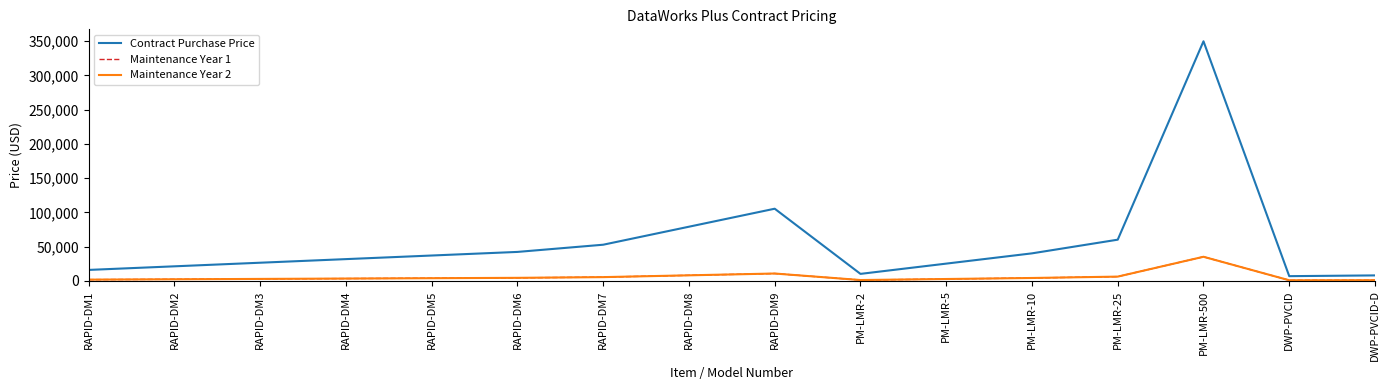

Is it true that Contract Purchase Price equals 87661.8 at RAPID-DM7?

False